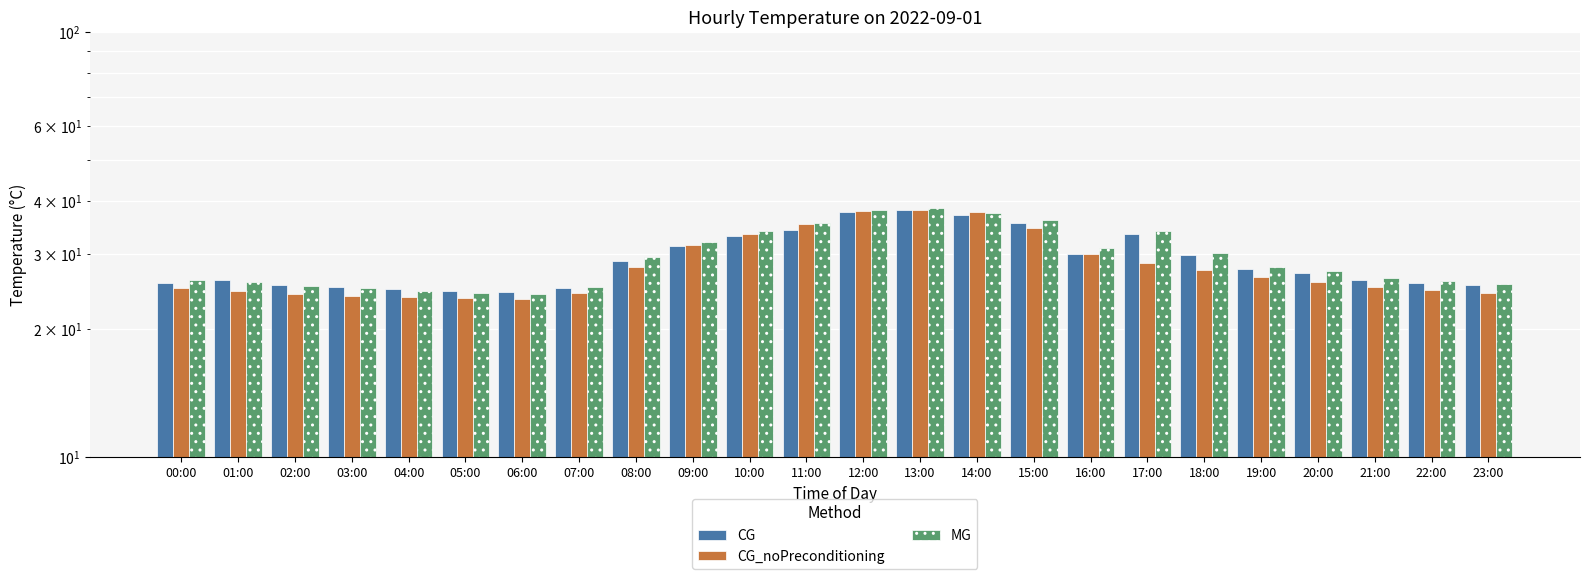

What is the difference between the MG values at 16:00 and 18:00?

0.8